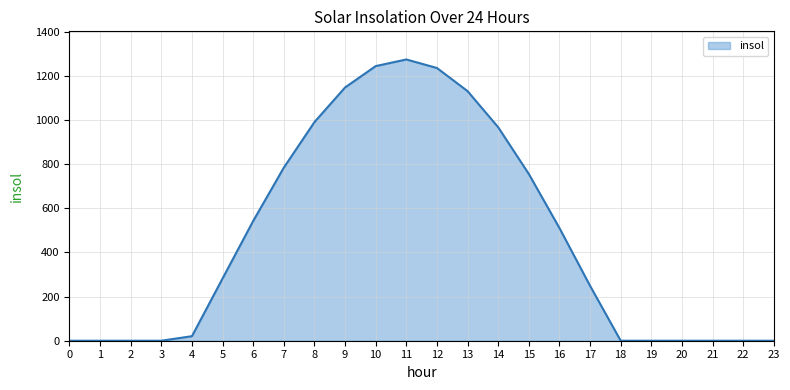

Between 14 and 11, which is larger?

11